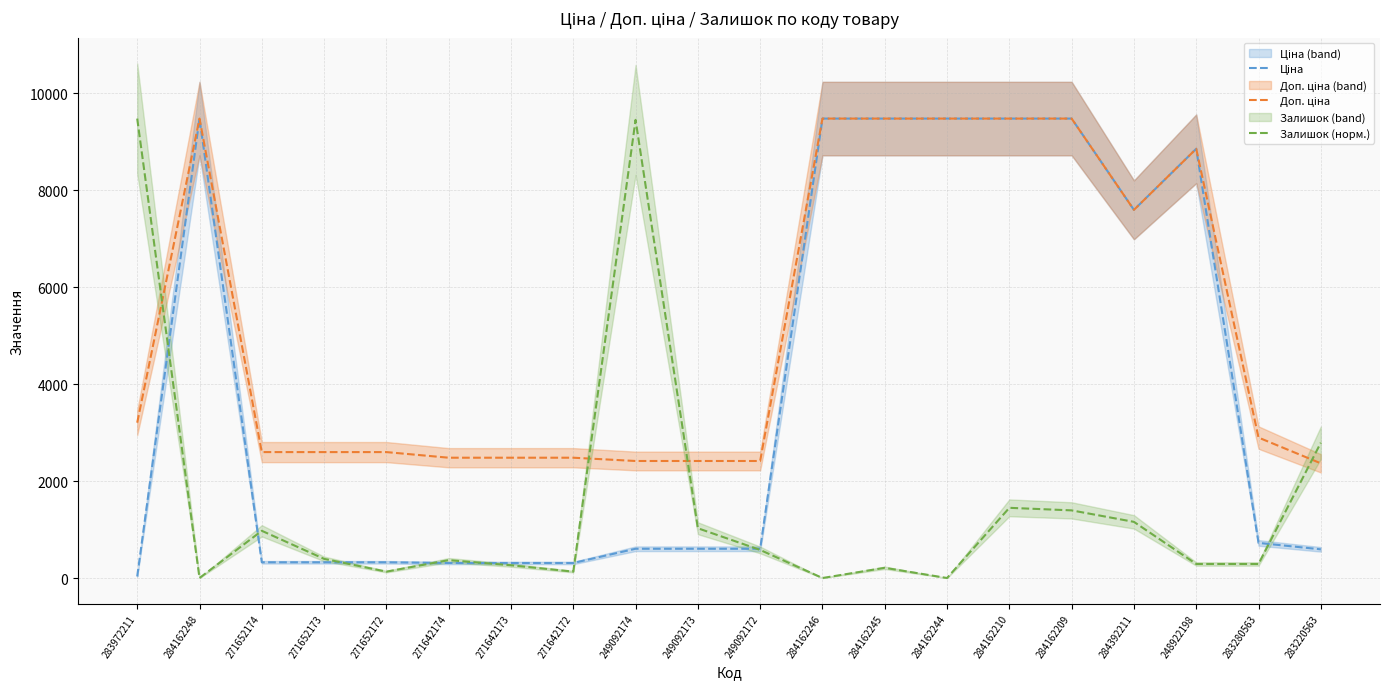

What is the label of the 18th point from the right?

271652174